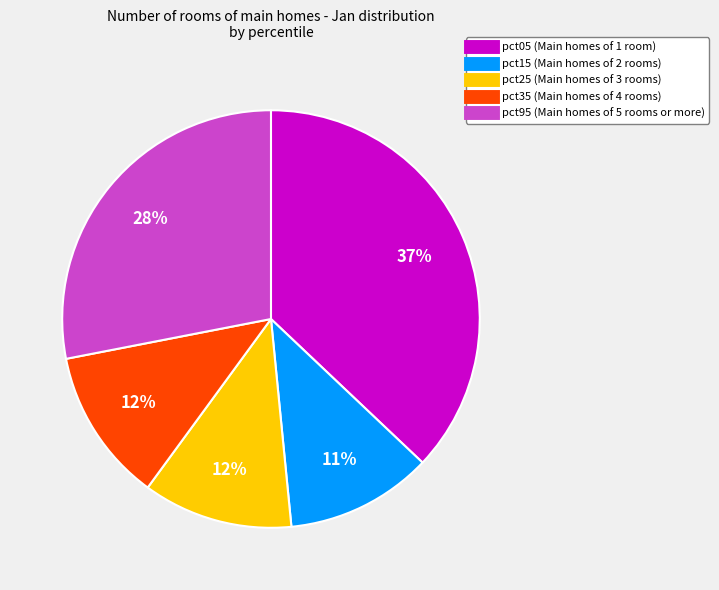

How many slices are in this pie chart?

5